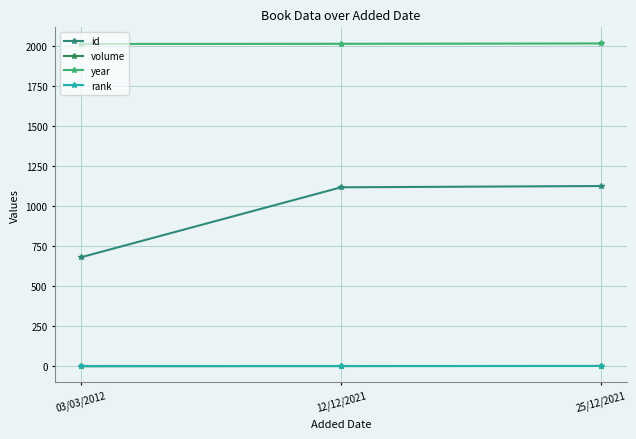

Which has a higher value, 25/12/2021 or 12/12/2021?

25/12/2021